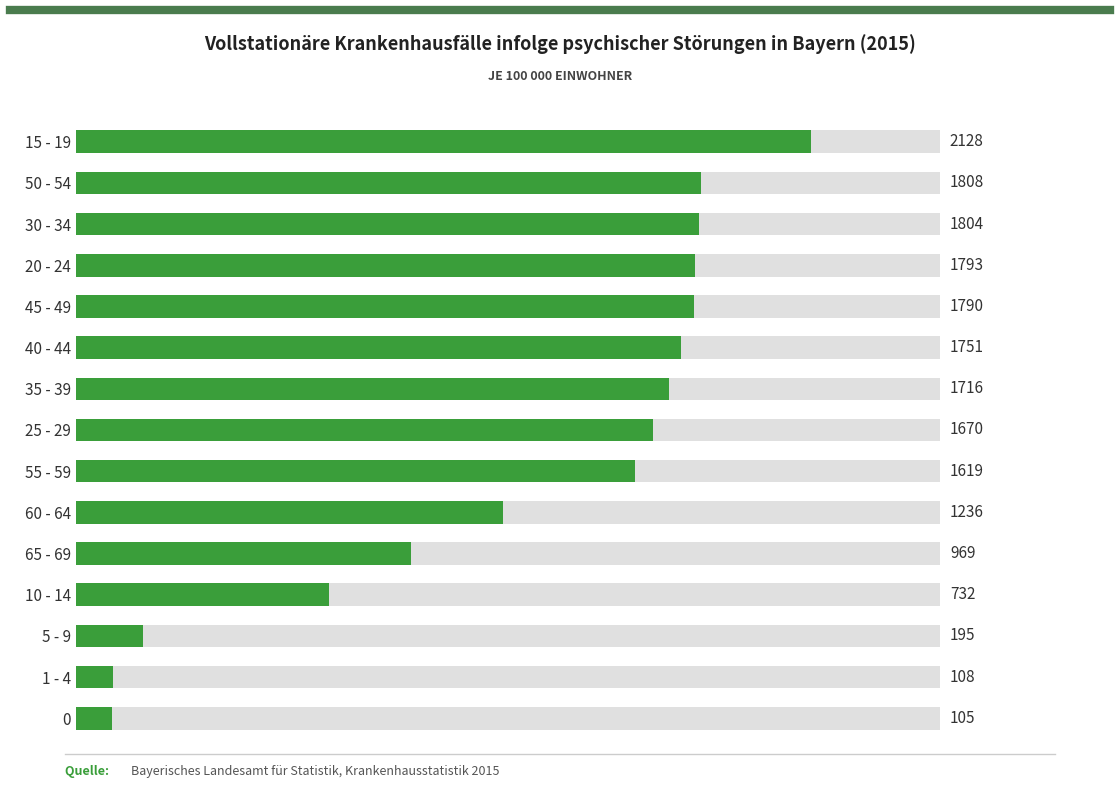

Count the number of categories in the chart.

15